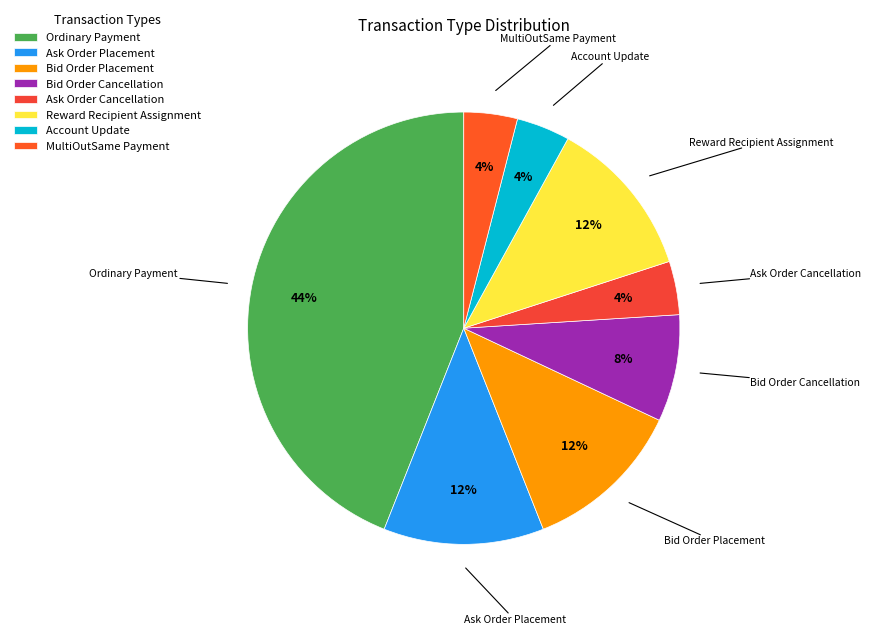

Approximately how many times larger is the value at Reward Recipient Assignment compared to MultiOutSame Payment?

3.0